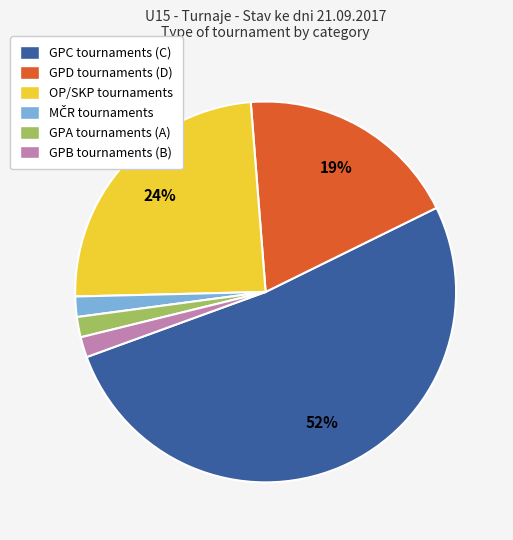

Which has a higher value, GPB tournaments (B) or OP/SKP tournaments?

OP/SKP tournaments